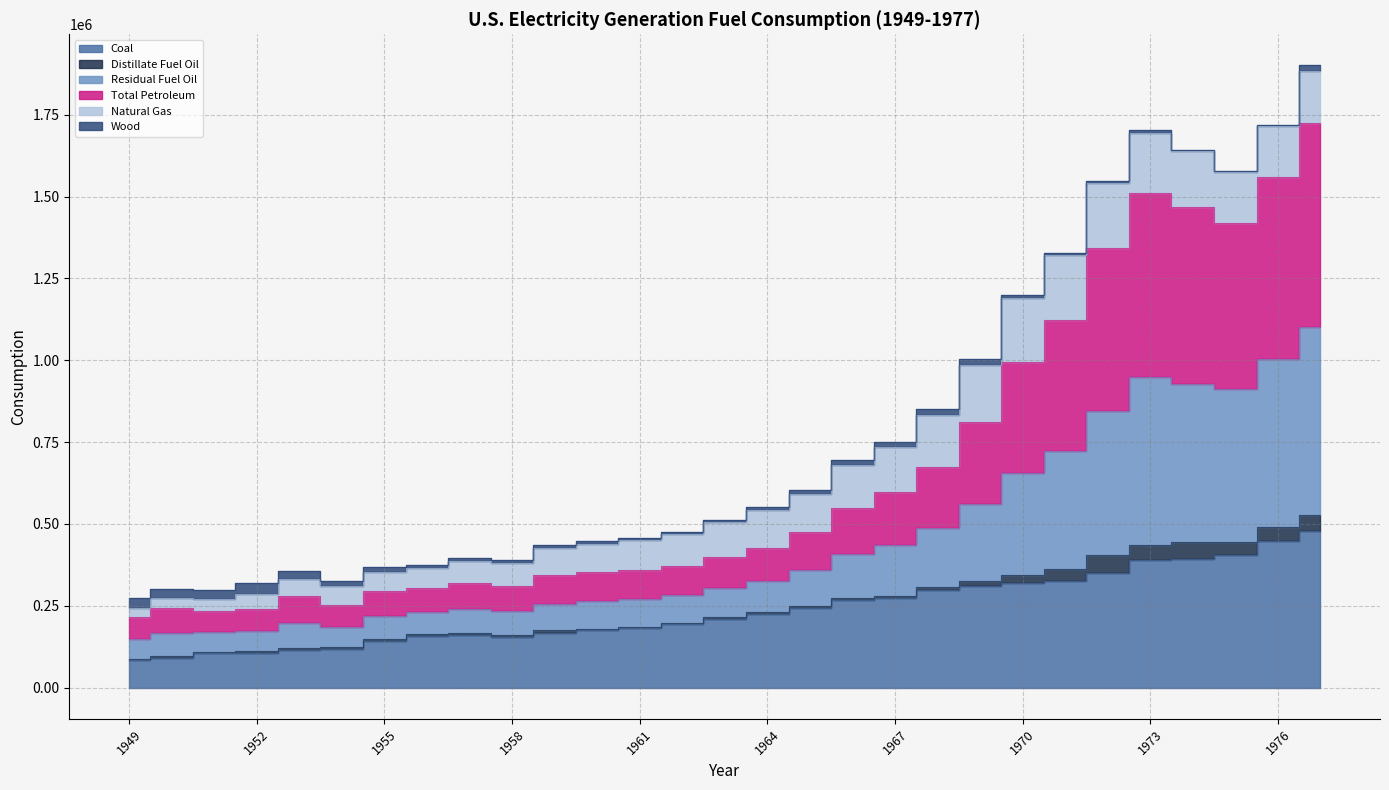

What is the difference between the second highest and minimum values in the Coal series?

364407.6